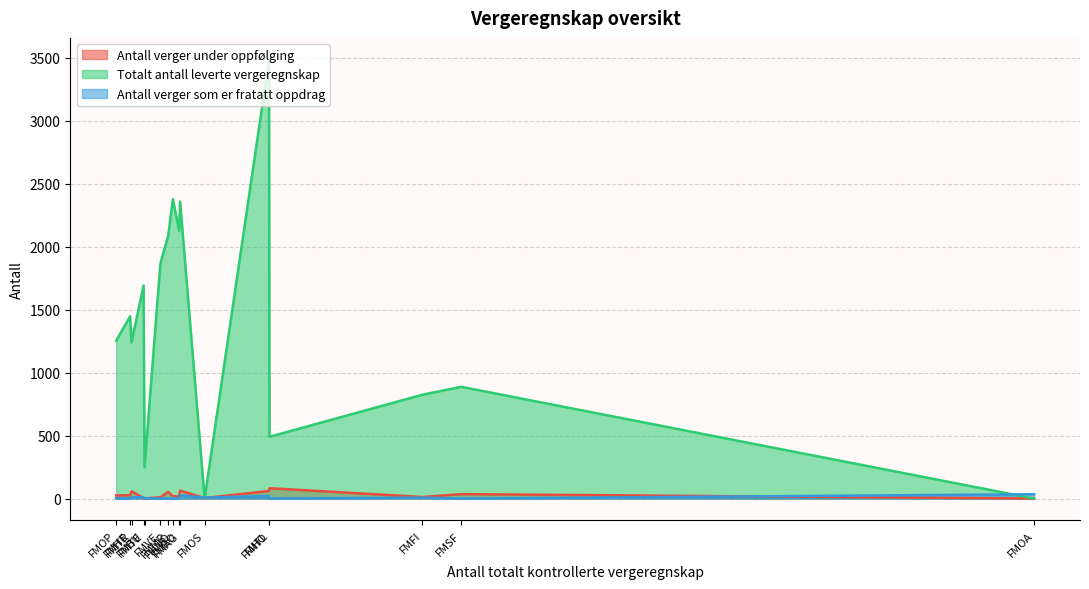

How many positive values does the Antall verger som er fratatt oppdrag series have?

10